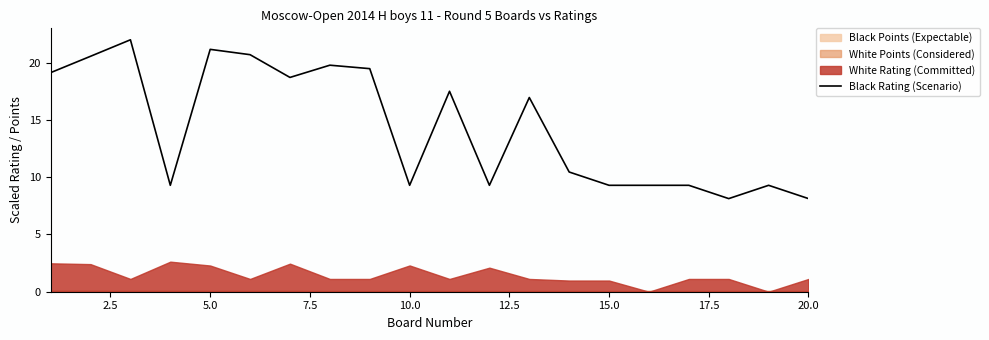

What is the maximum value for Black Rating (Scenario)?

22.0